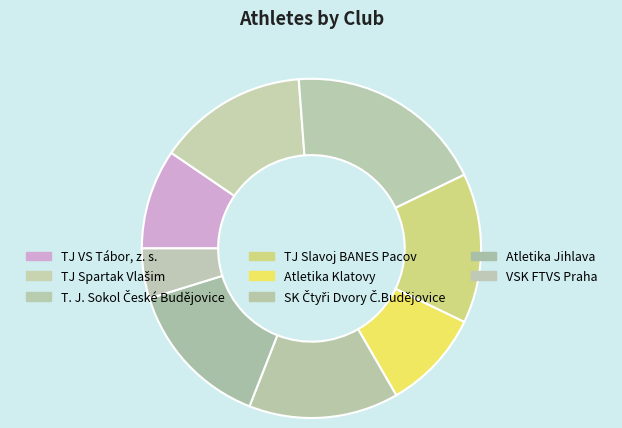

Is there a majority slice in this chart?

No